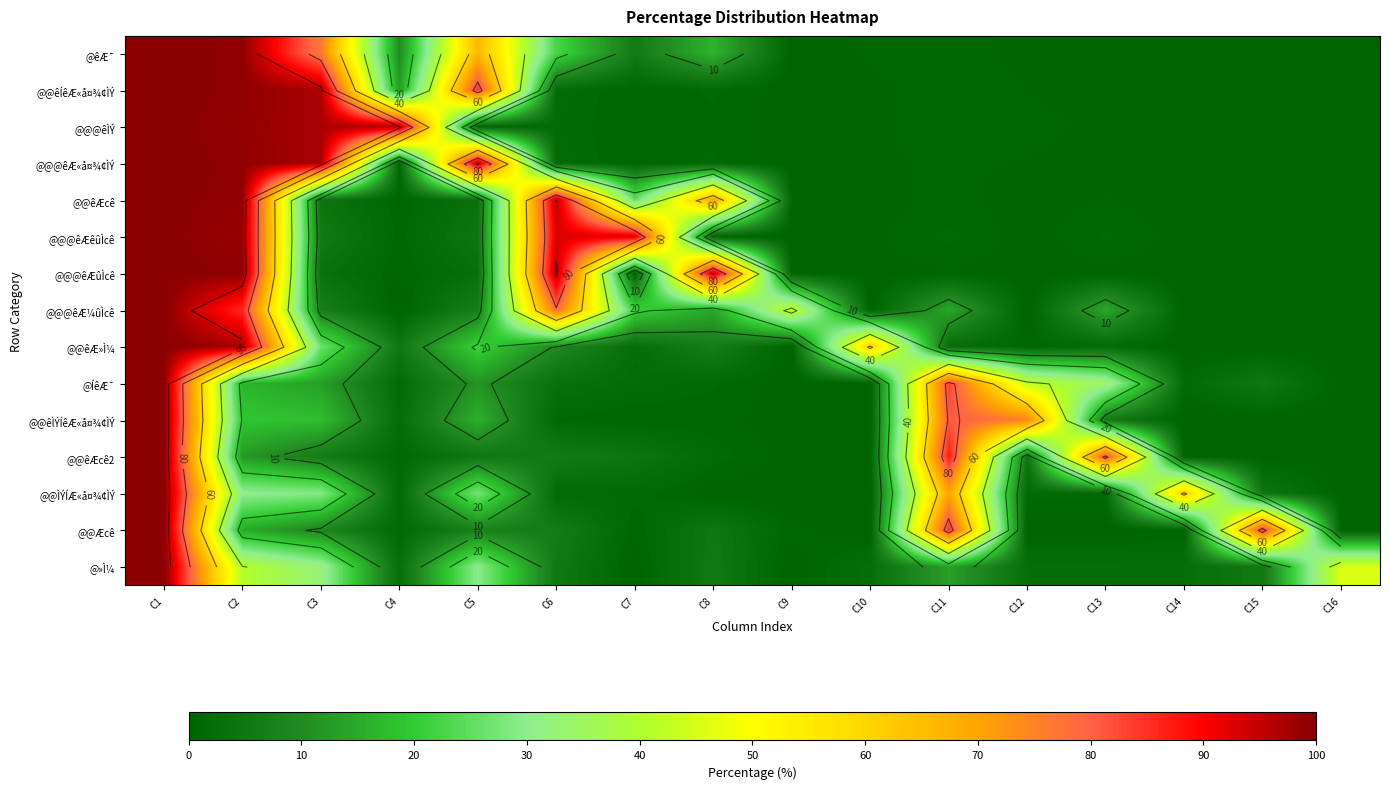

Rank the categories by @@@êÆ¼ûÌcê value from highest to lowest.

C1, C2, C6, C9, C7, C8, C11, C13, C3, C5, C4, C10, C12, C14, C15, C16